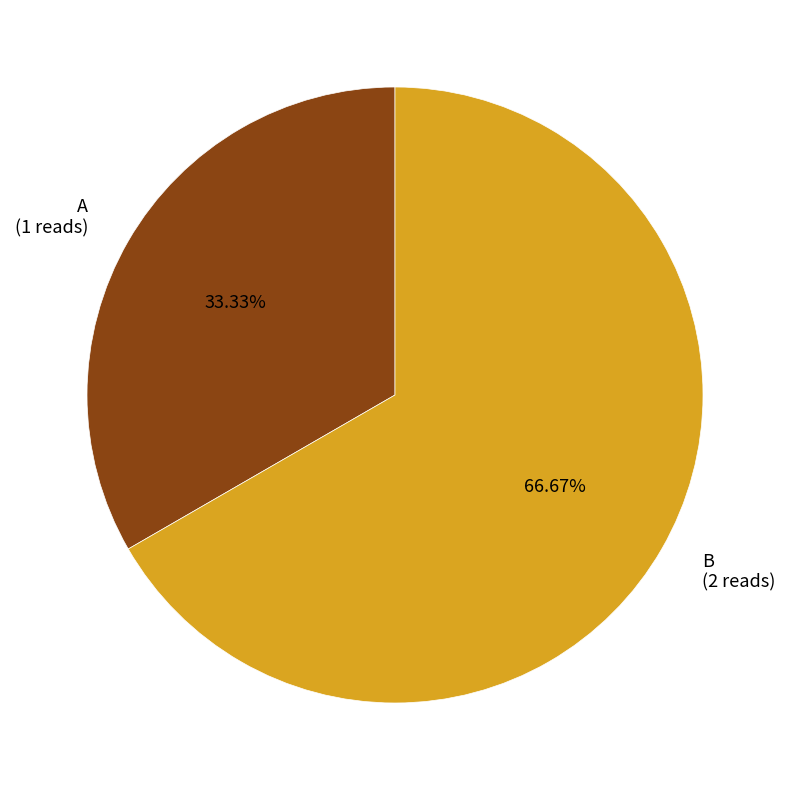

To the nearest percent, what portion does B represent?

67%